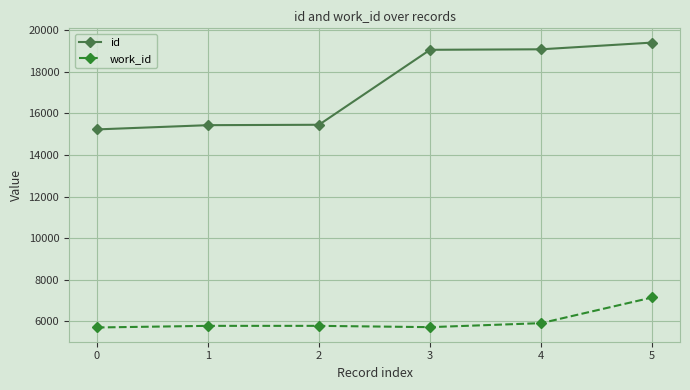

True or false: work_id and id cross at least once.

False